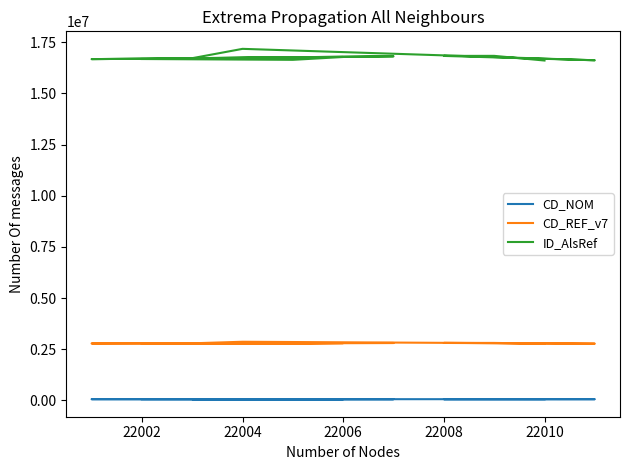

What is the minimum value for CD_NOM?

55371